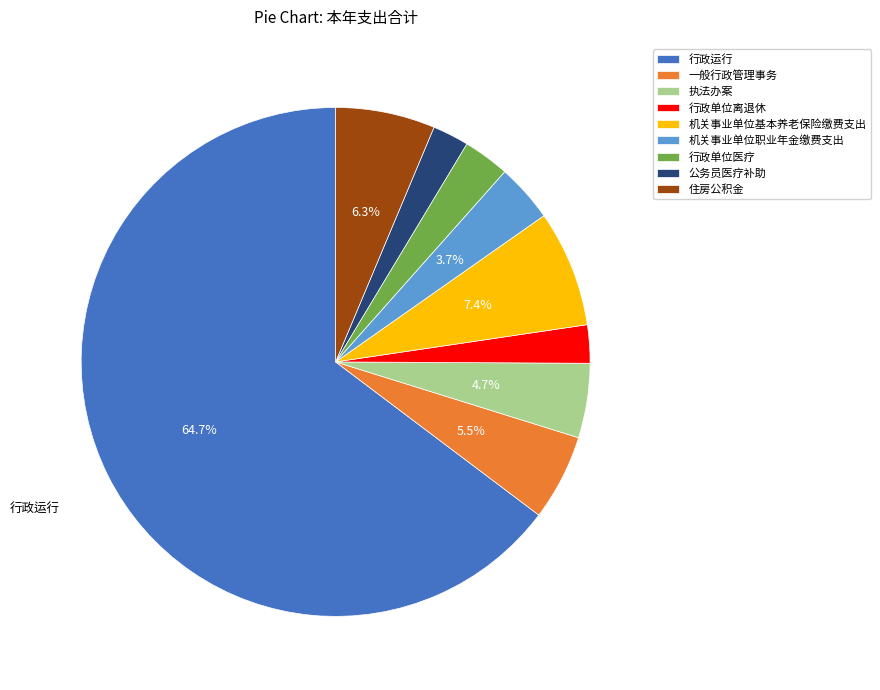

Between 行政单位离退休 and 机关事业单位基本养老保险缴费支出, which is larger?

机关事业单位基本养老保险缴费支出